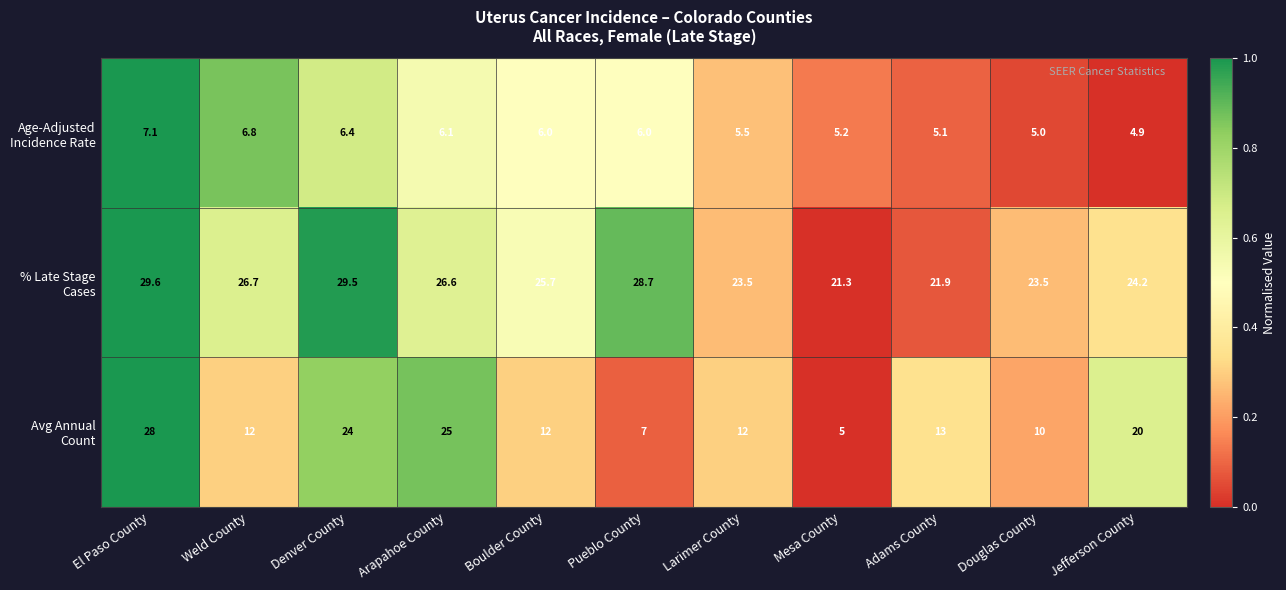

At which category is the sum across all series the highest?

El Paso County